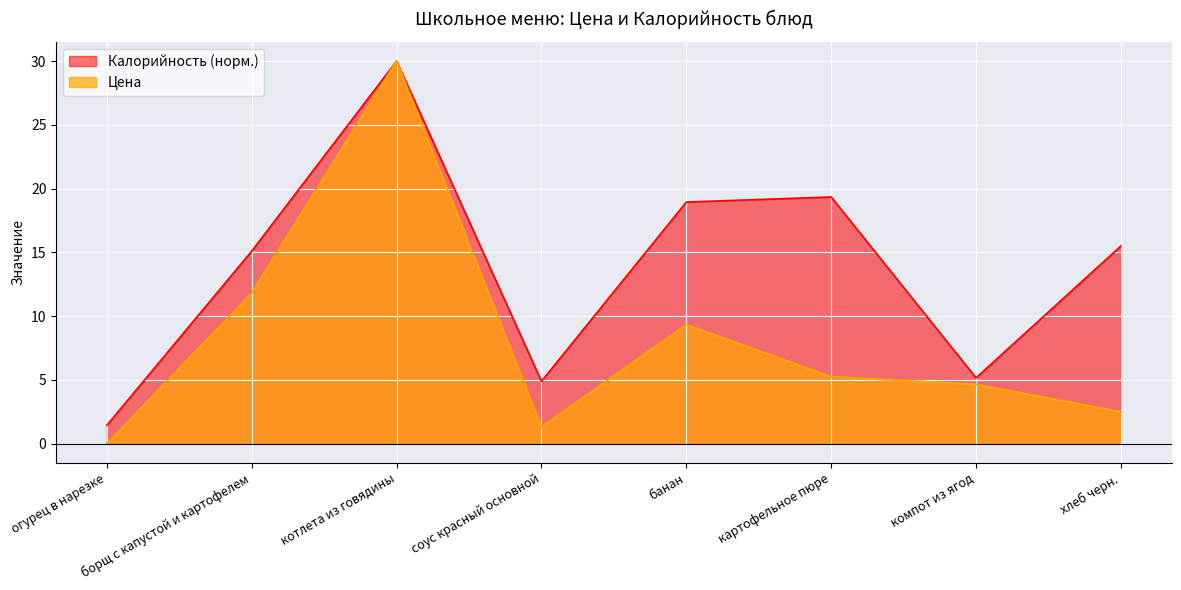

List the series in order of their overall mean, lowest first.

Цена, Калорийность (норм.)